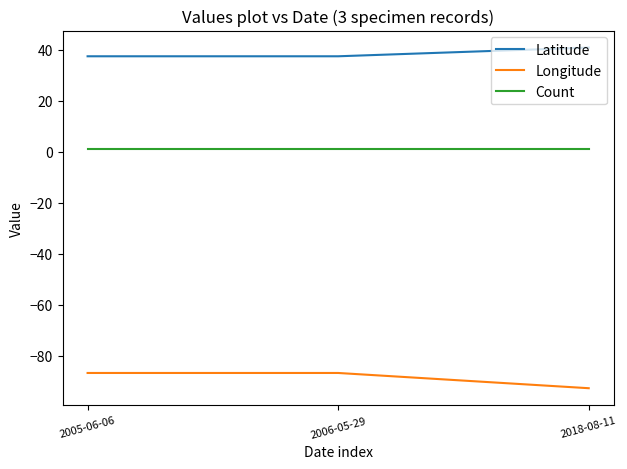

What is the total value across all series at 2006-05-29?

-48.3